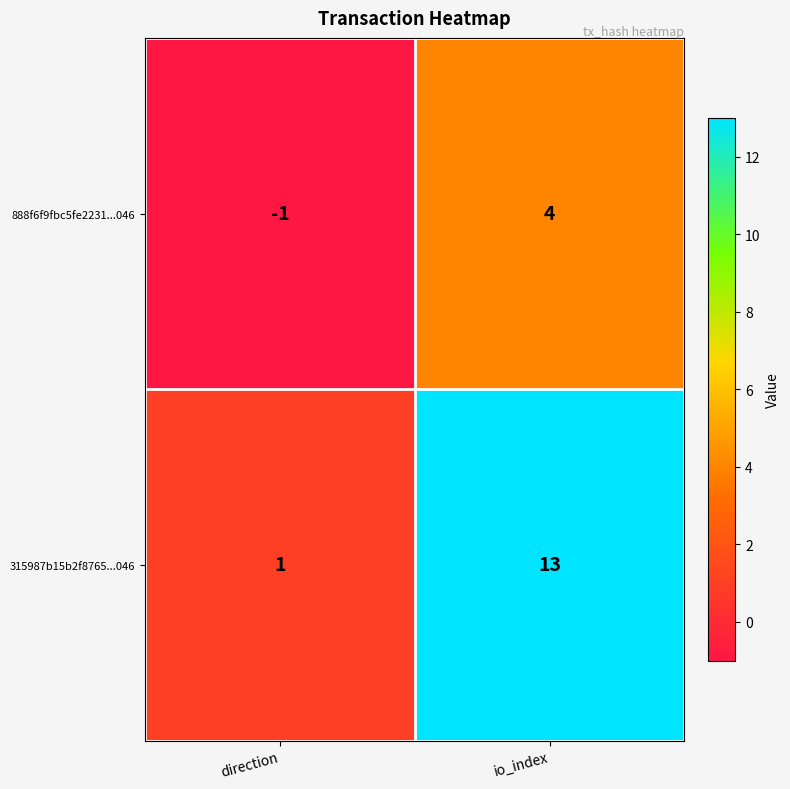

True or false: 888f6f9fbc5fe2231...046 has a value of -1 at direction.

True